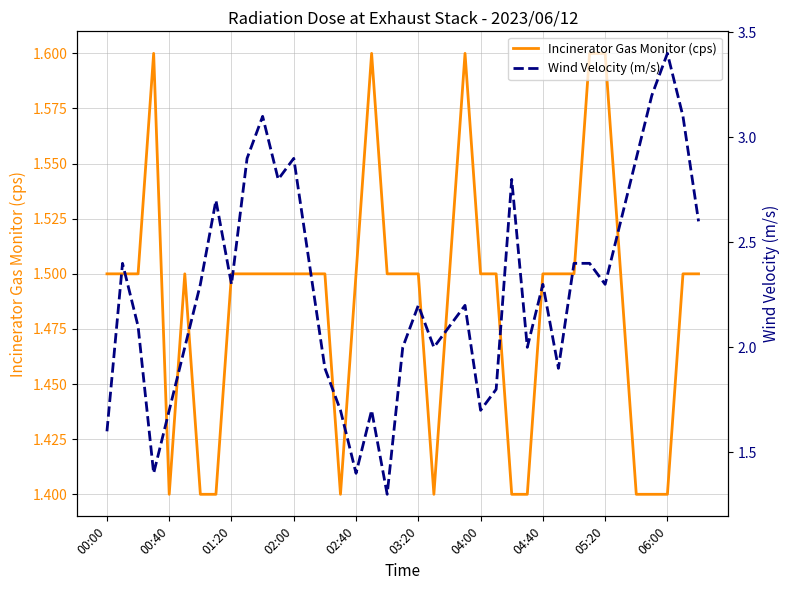

How many lines are shown in the chart?

2